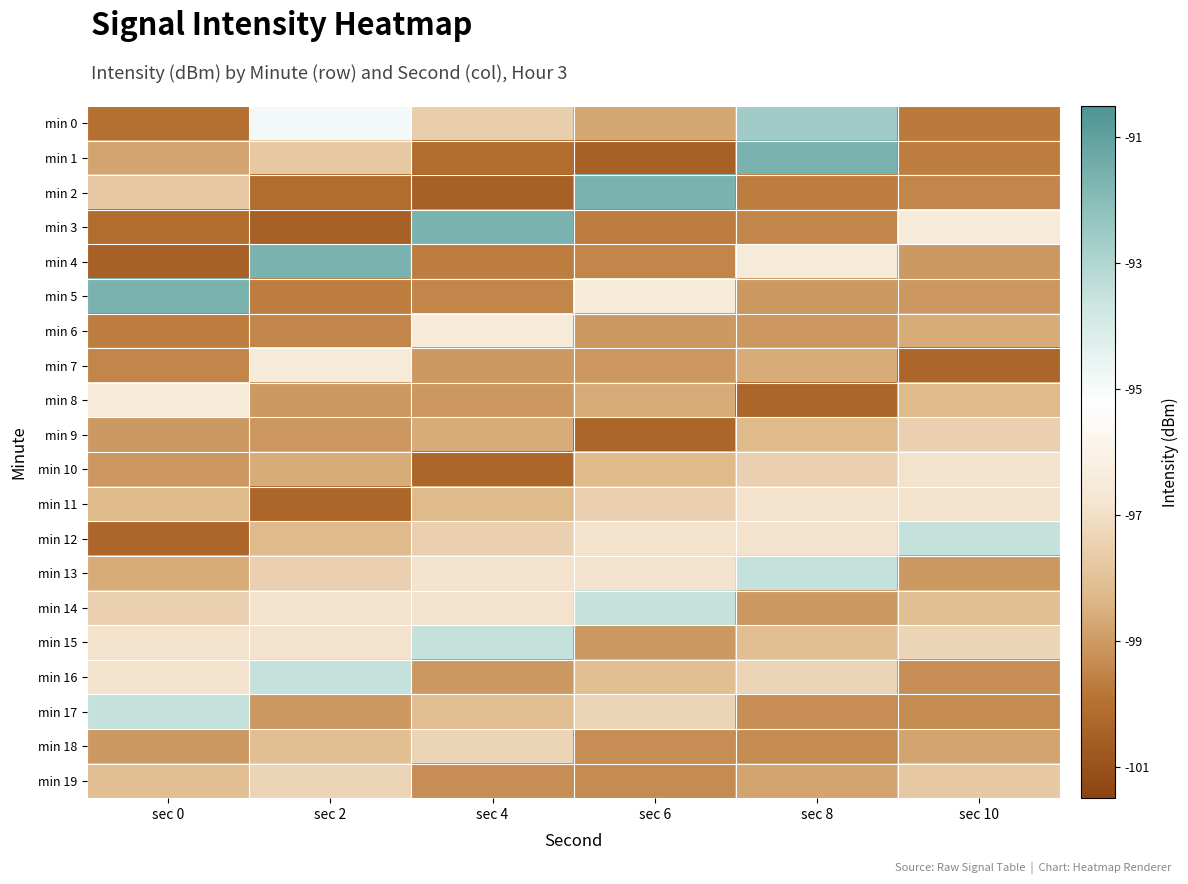

Which series has the widest spread of values?

min 1